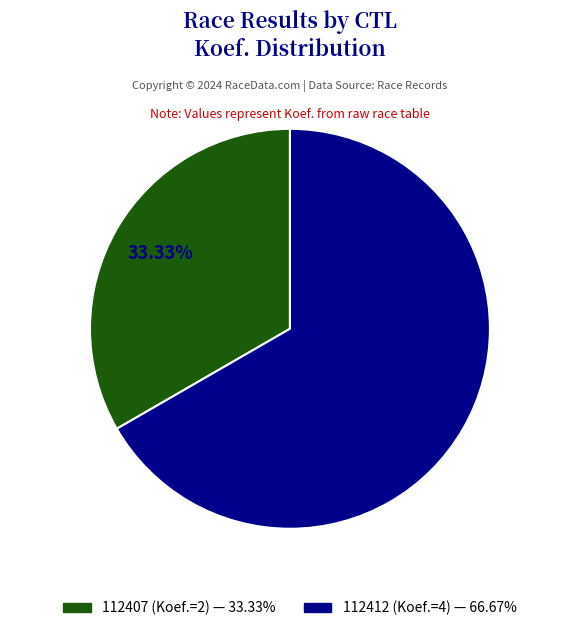

The 112407 slice represents 46% of the pie. True or false?

False